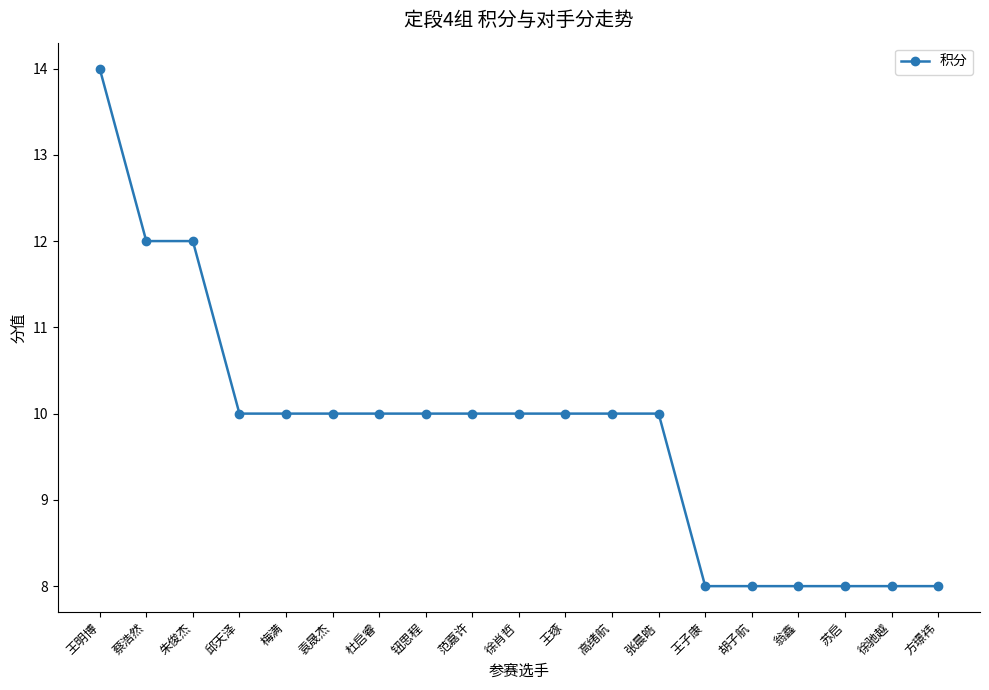

How many data points does each series have?

19